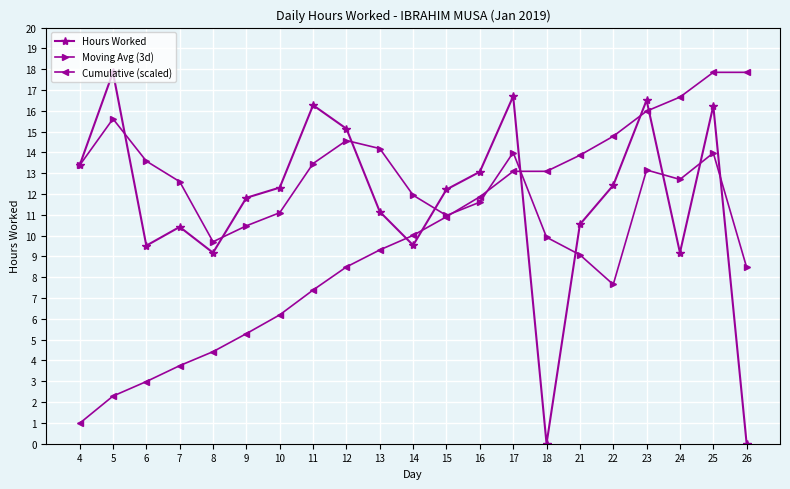

What is the difference between the Moving Avg (3d) values at 14 and 21?

2.9